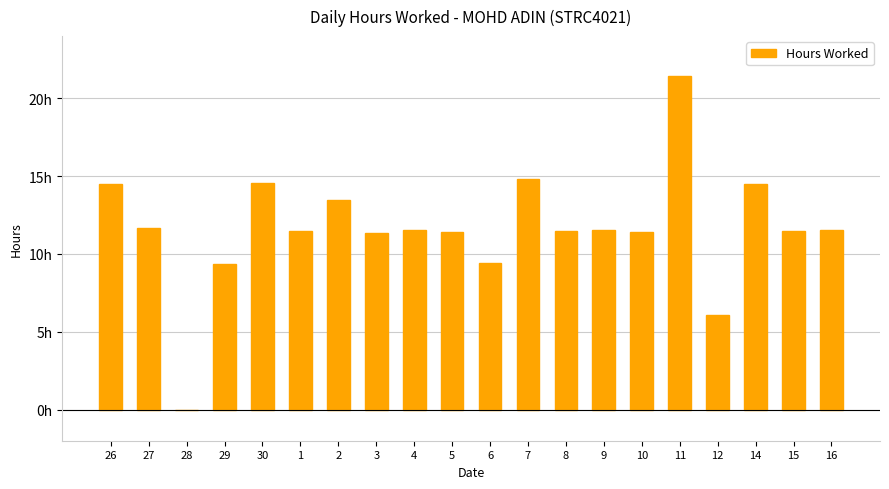

Approximately how many times larger is the value at 11 compared to 5?

1.9